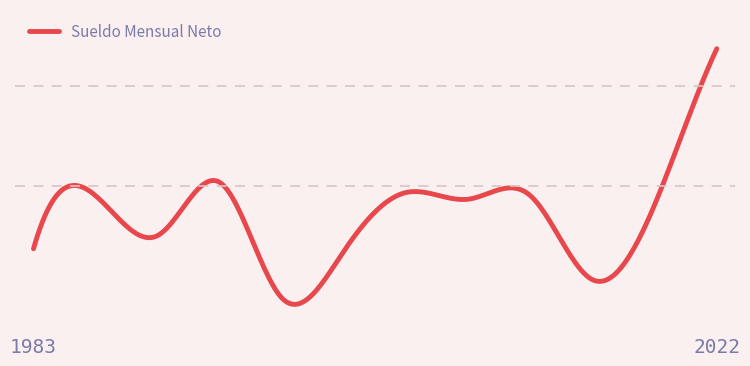

Does the chart display data point markers on the line(s)?

No